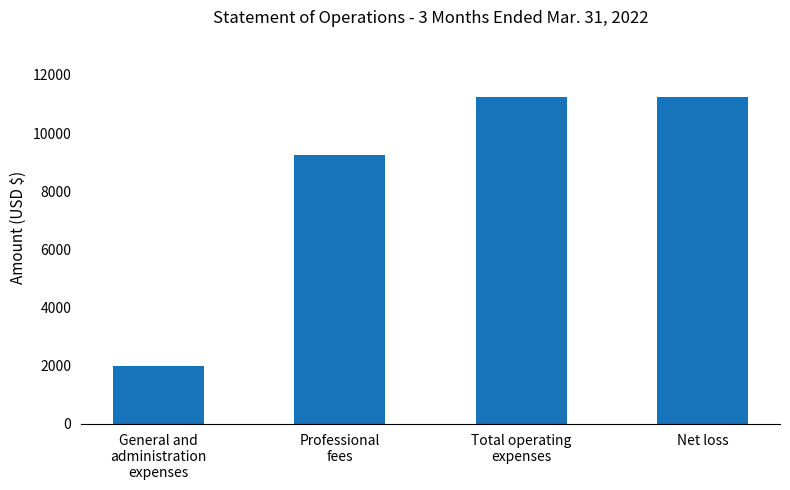

Count the number of data series in this chart.

1